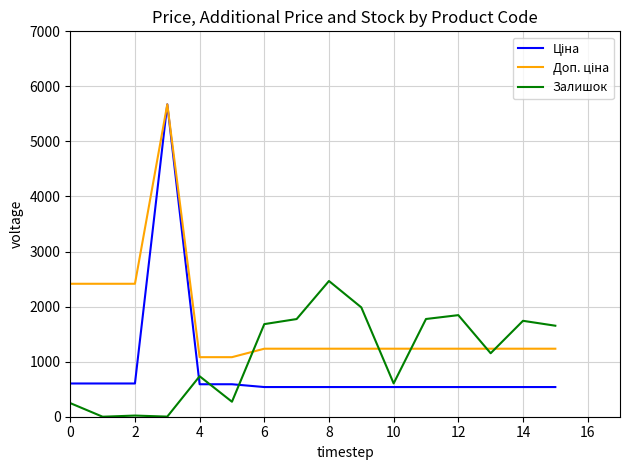

What is the maximum value shown in the chart?

5673.8